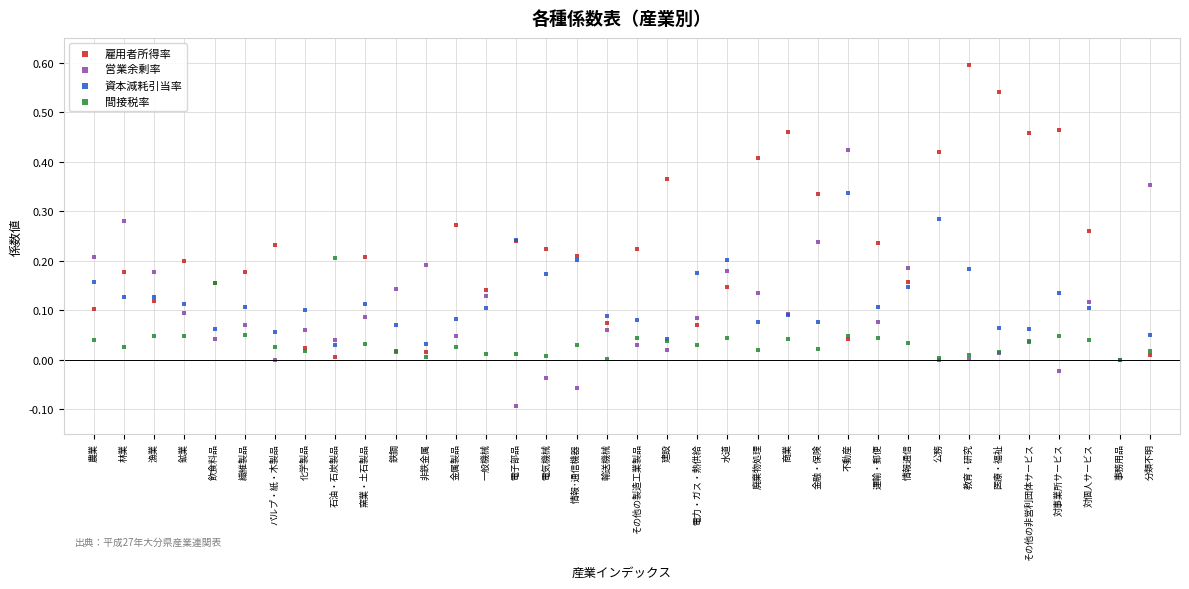

What are all the series names shown in the legend?

雇用者所得率, 営業余剰率, 資本減耗引当率, 間接税率